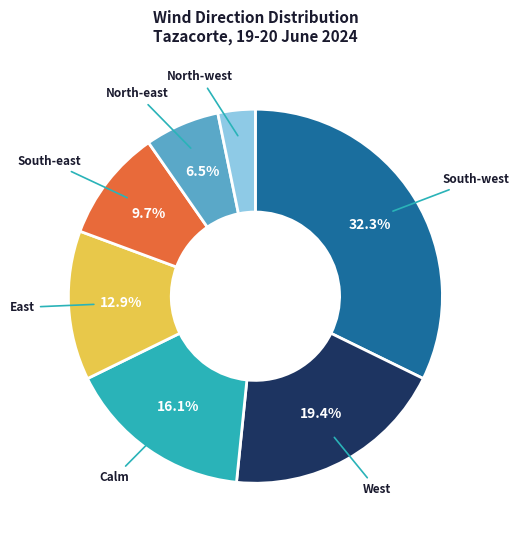

Between Calm and West, which is larger?

West